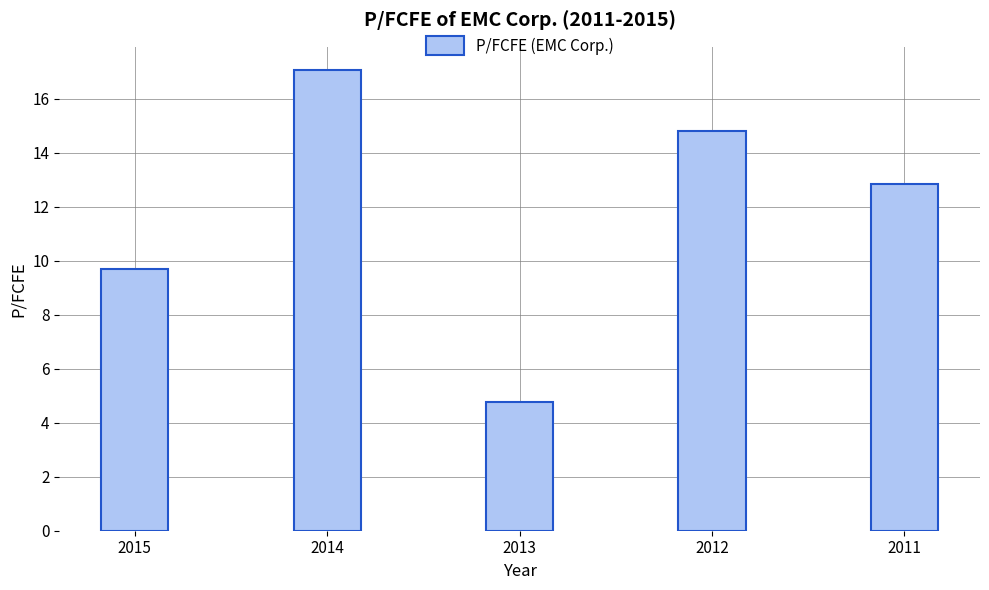

Which has a higher value, 2015 or 2013?

2015